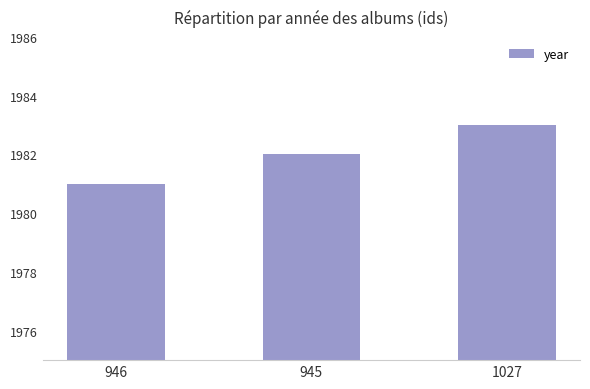

Reading left to right, extract all data points from this chart.

946=1981	945=1982	1027=1983